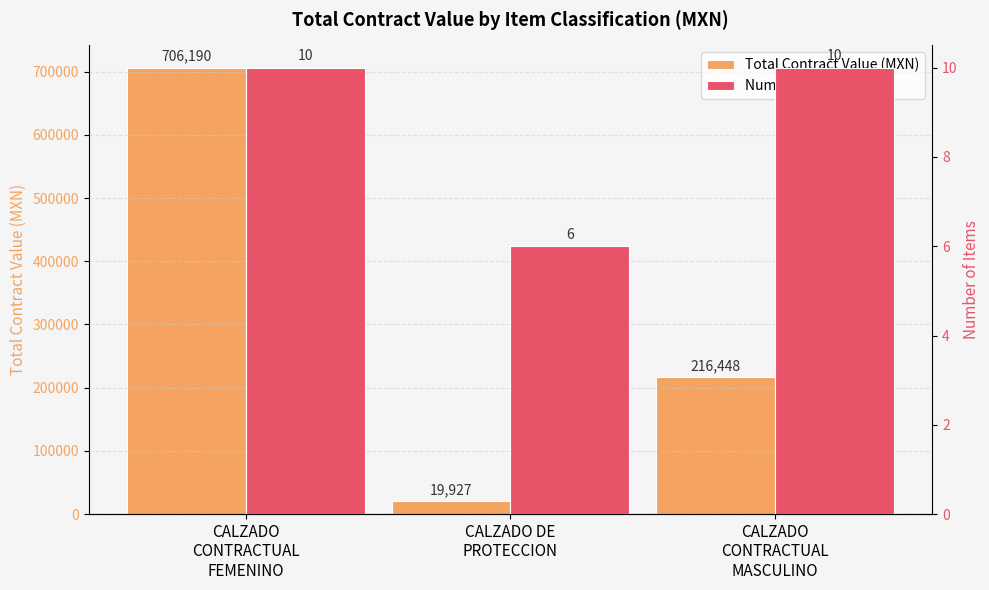

Which has a higher value, CALZADO
CONTRACTUAL
MASCULINO or CALZADO DE
PROTECCION?

CALZADO
CONTRACTUAL
MASCULINO